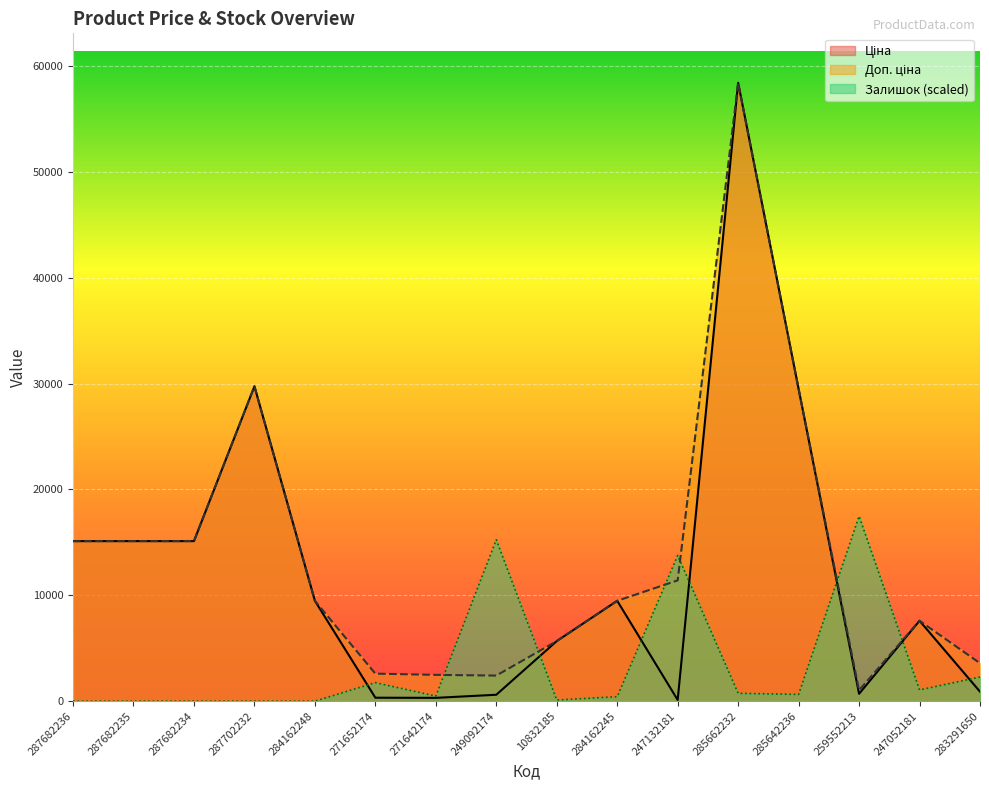

How many lines are shown in the chart?

3